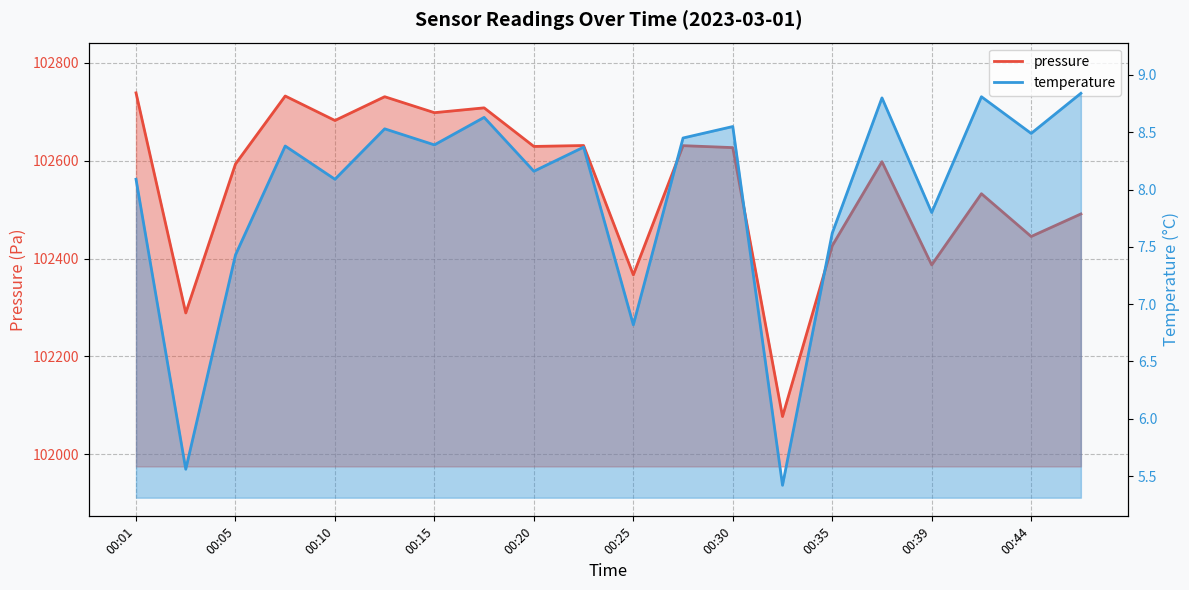

Is it true that pressure equals 102631.1 at 00:22?

True